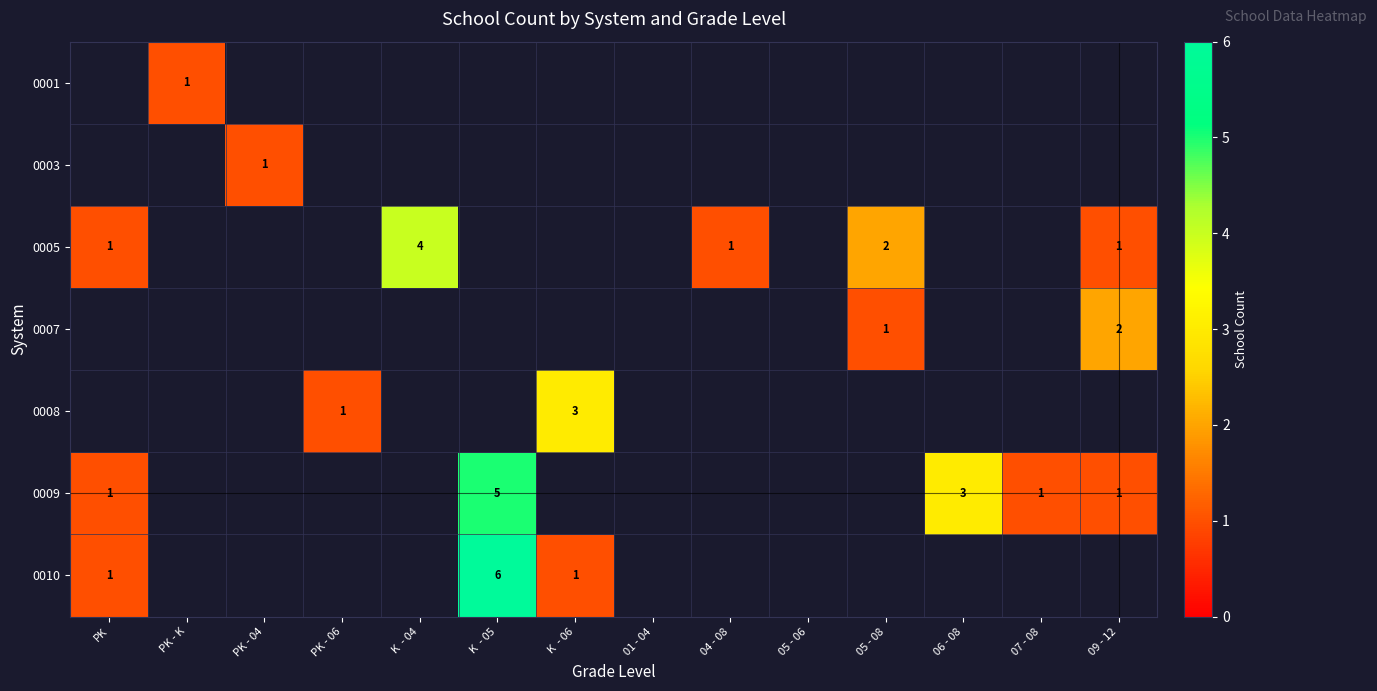

Is it true that 0005 equals 2 at PK?

False